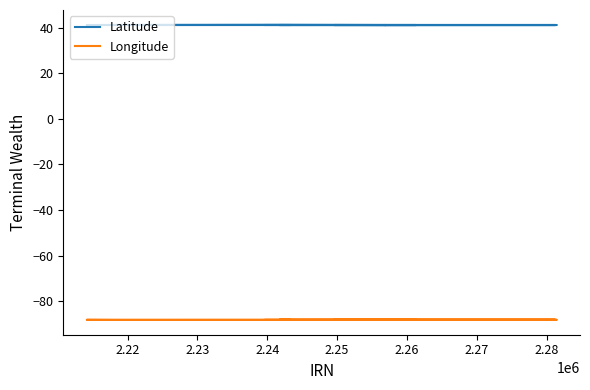

In Longitude, how many points are lower than both neighbors (excluding endpoints)?

1